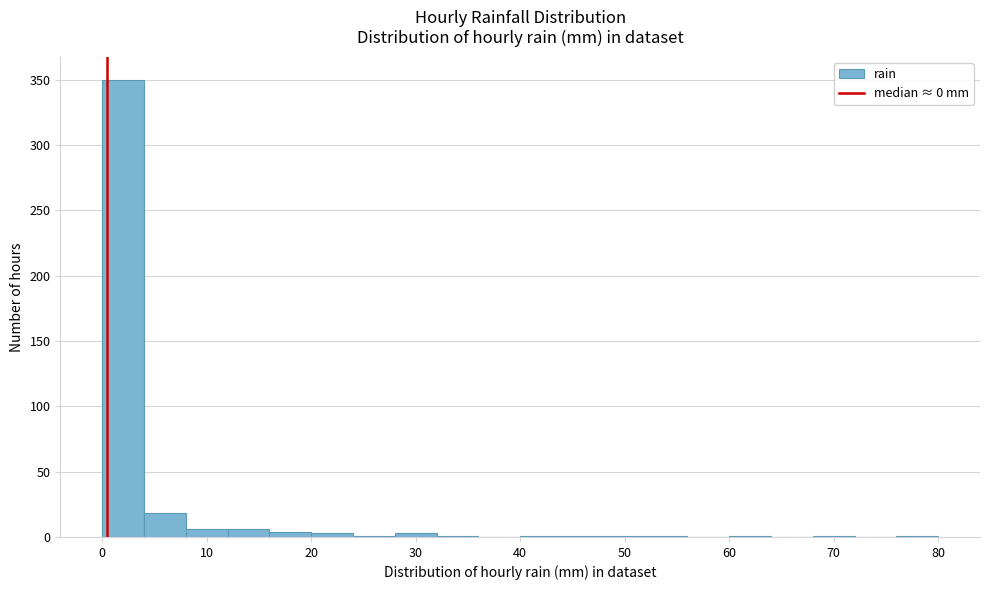

Reading left to right, list every bar in this chart as the range it spans on the x-axis followed by its height. The values are not printed on the chart, so give them approximately, as read against the axis.

0 to 4: 350
4 to 8: 20
8 to 12: 5
12 to 16: 5
16 to 20: under 5
20 to 24: under 5
24 to 28: under 5
28 to 32: under 5
32 to 36: under 5
36 to 40: 0
40 to 44: under 5
44 to 48: under 5
48 to 52: under 5
52 to 56: under 5
56 to 60: 0
60 to 64: under 5
64 to 68: 0
68 to 72: under 5
72 to 76: 0
76 to 80: under 5